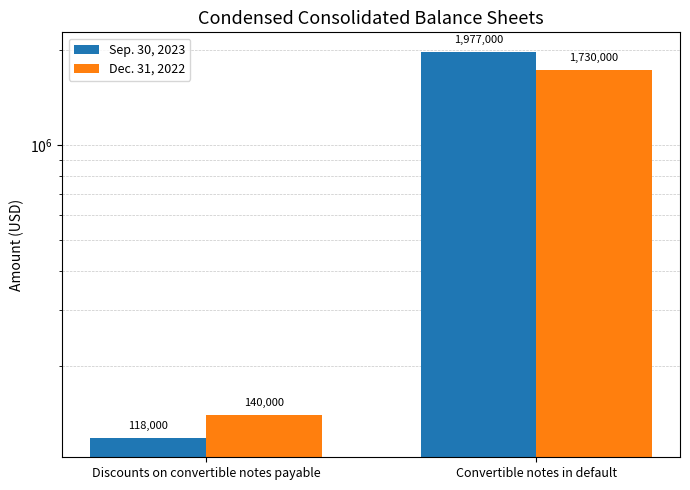

Is it true that Dec. 31, 2022 equals 55884 at Discounts on convertible notes payable?

False